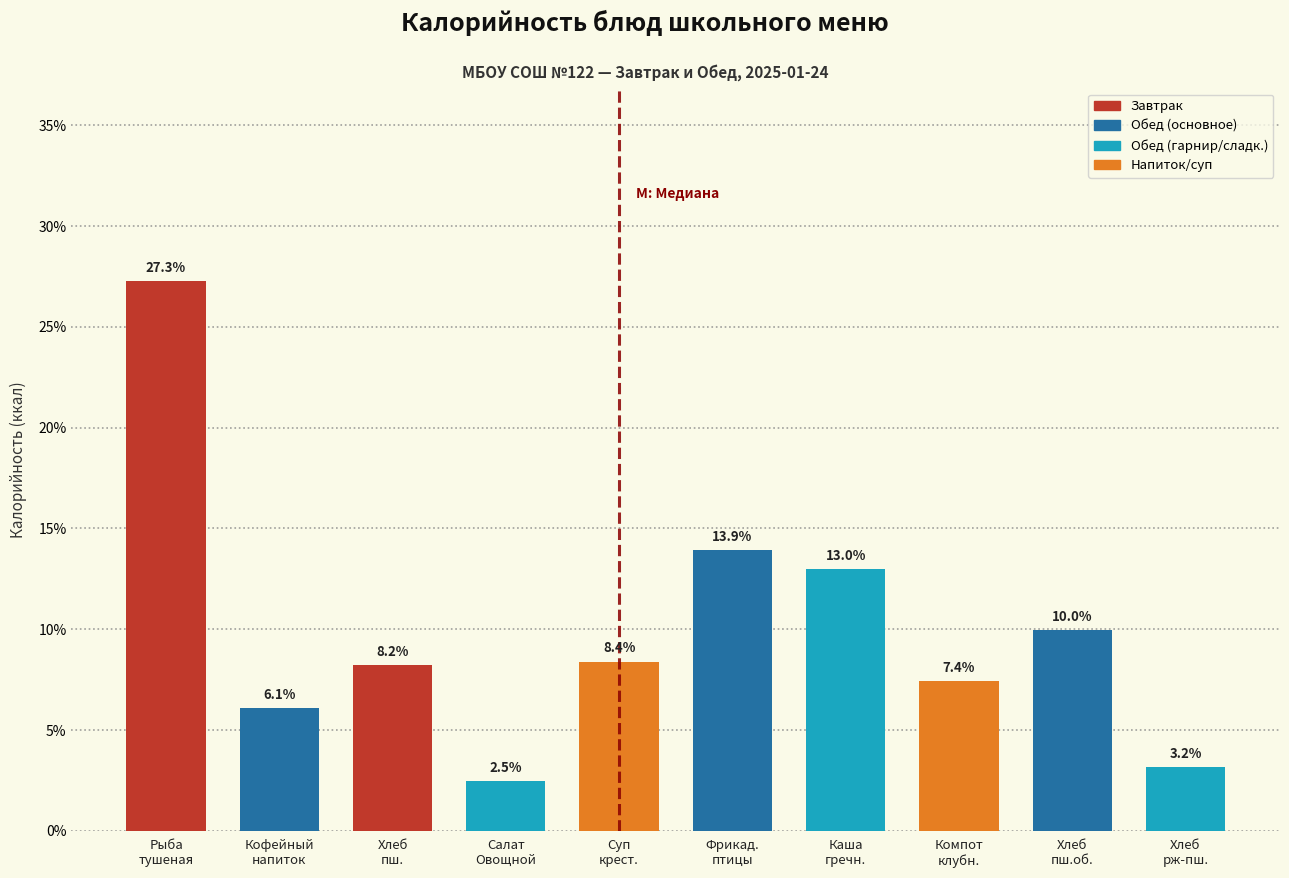

Reading right to left, extract all data points from this chart.

3.2	10.0	7.4	13.0	13.9	8.4	2.5	8.2	6.1	27.3